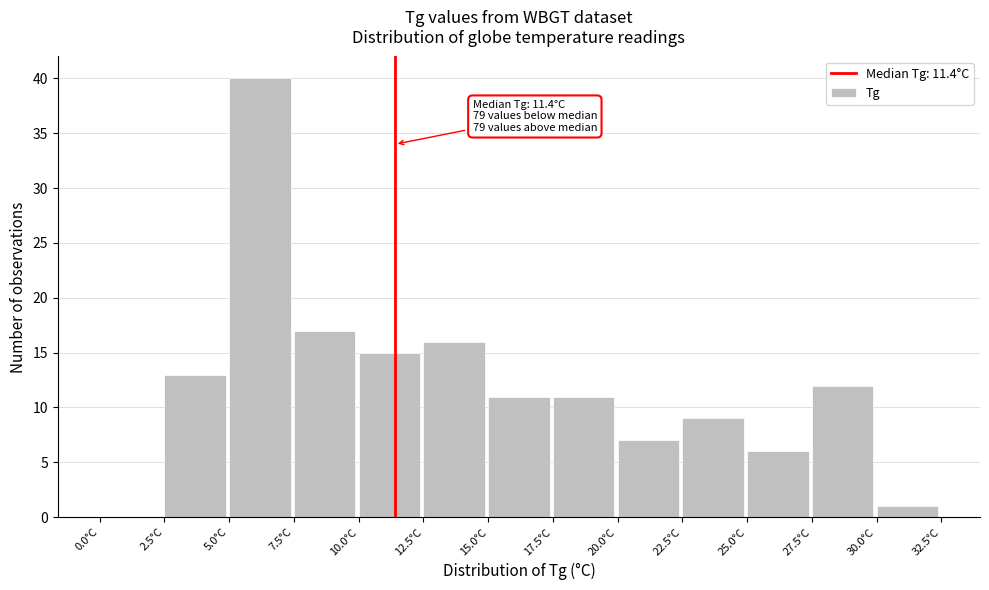

Which range on the x-axis has the tallest bar?

5.0 to 7.5